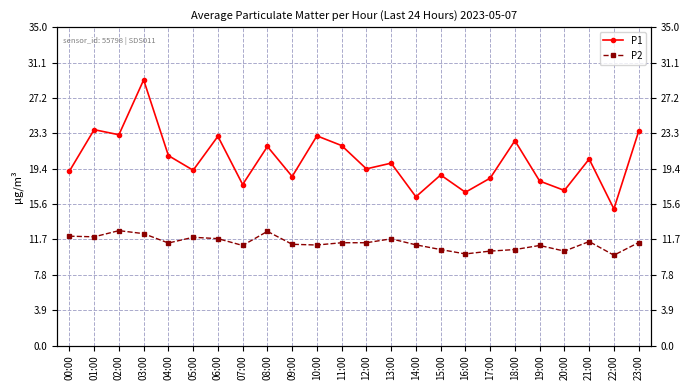

How many interior local valleys does the P1 series have?

9